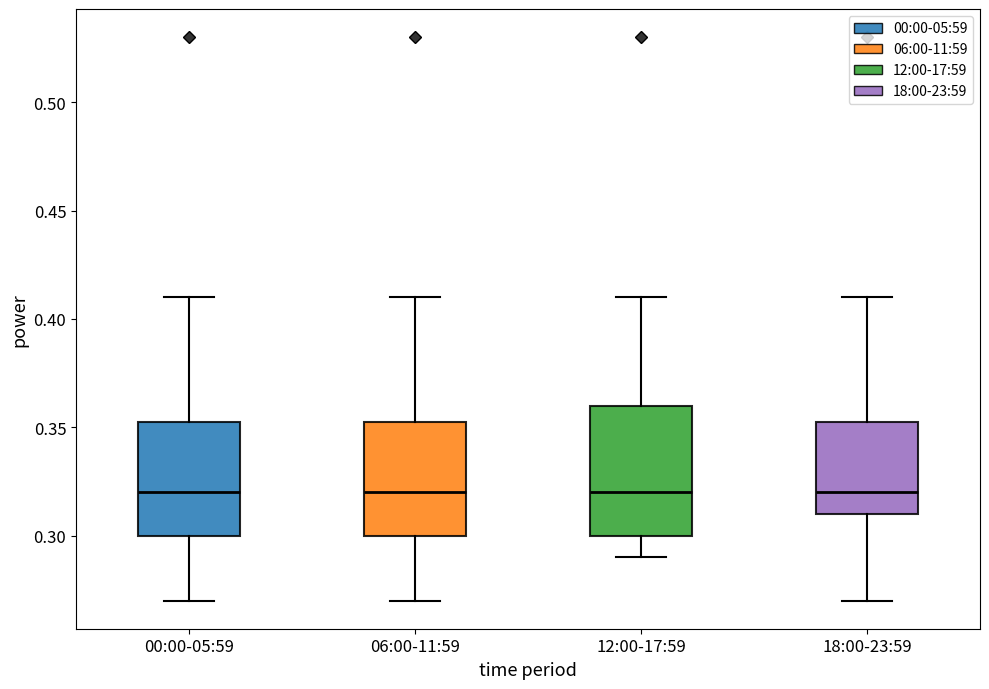

Where does the median line of the box for 00:00-05:59 sit on the y-axis? The values are not printed on the chart, so give them approximately, as read against the axis.

0.320